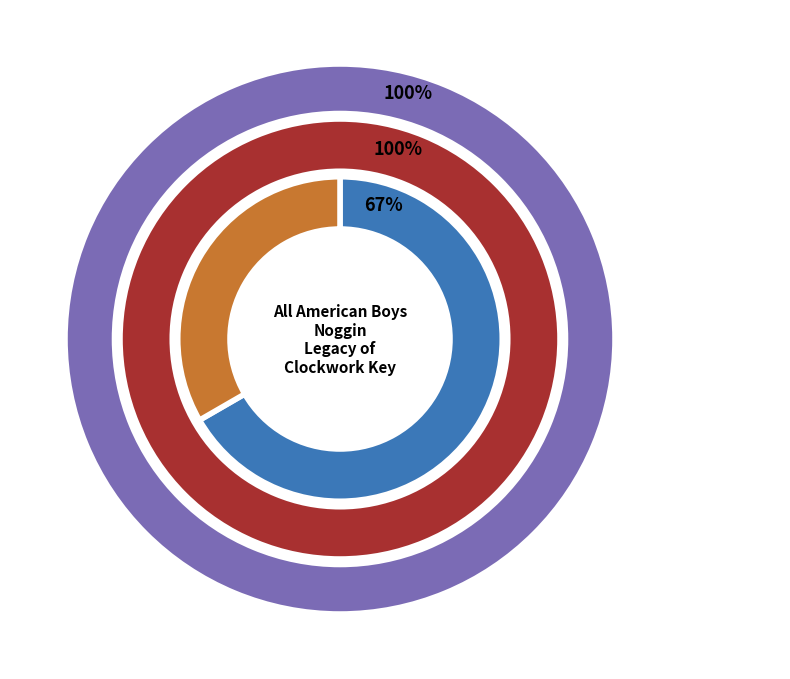

Which category has the biggest portion of the pie?

Noggin